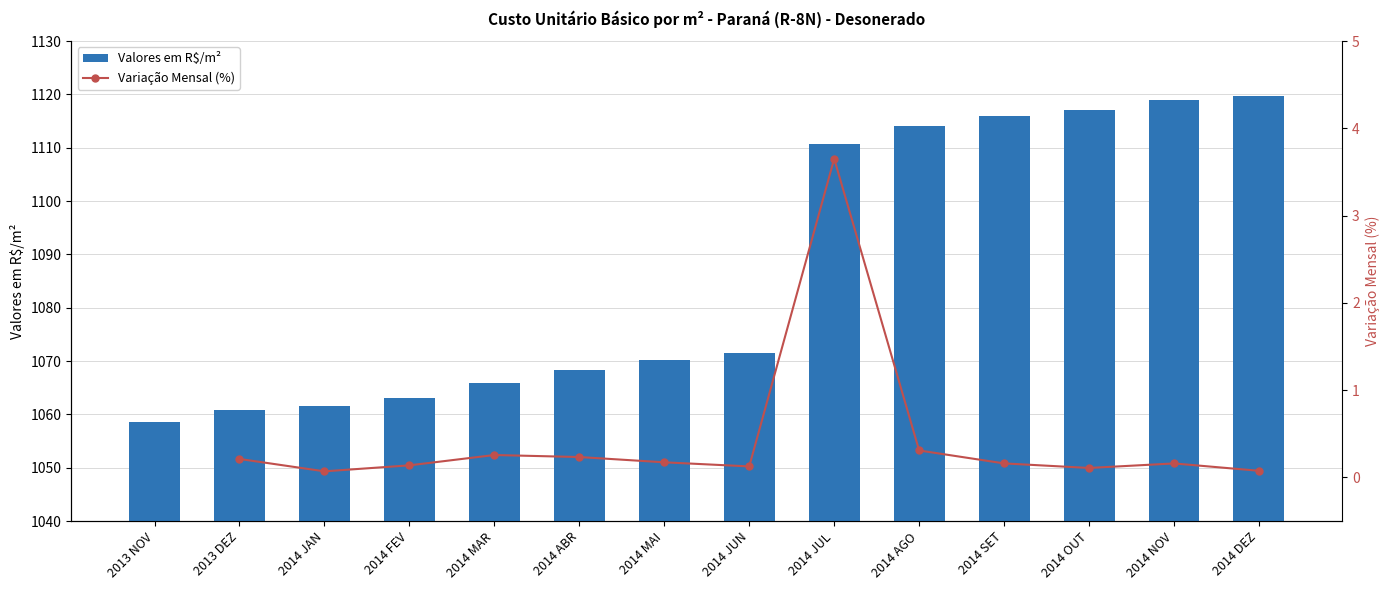

Rank the categories by value from lowest to highest.

2013 NOV, 2013 DEZ, 2014 JAN, 2014 FEV, 2014 MAR, 2014 ABR, 2014 MAI, 2014 JUN, 2014 JUL, 2014 AGO, 2014 SET, 2014 OUT, 2014 NOV, 2014 DEZ